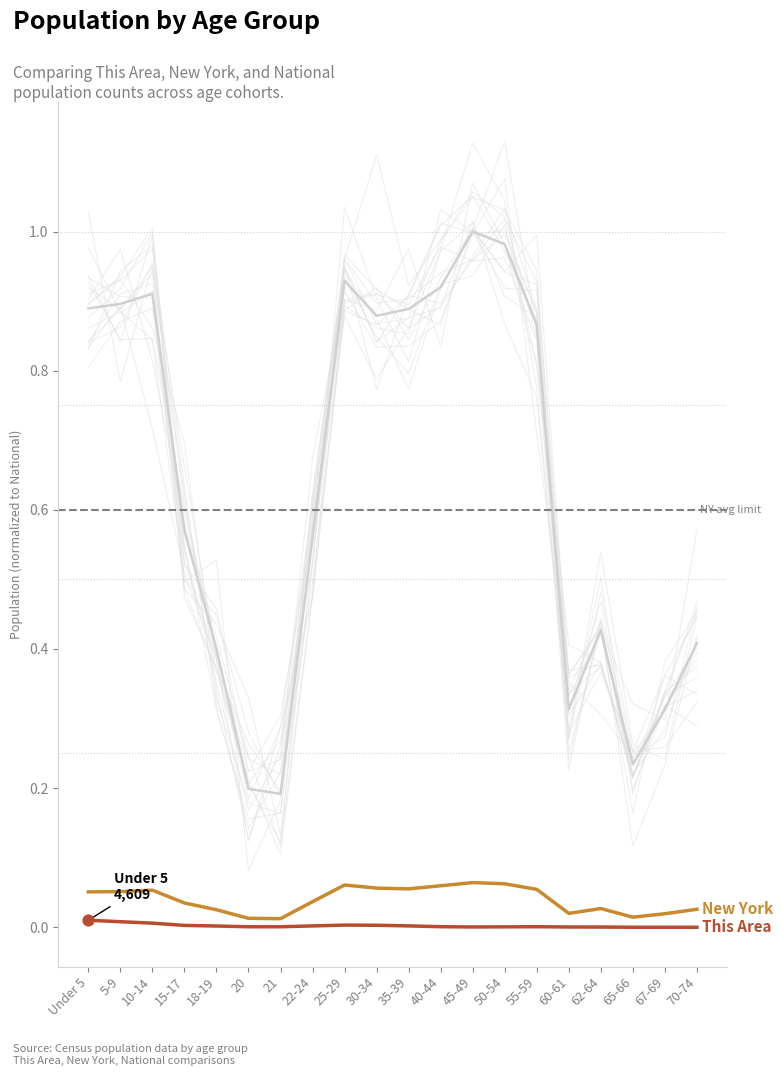

Which series has the largest Y range (max minus min)?

National